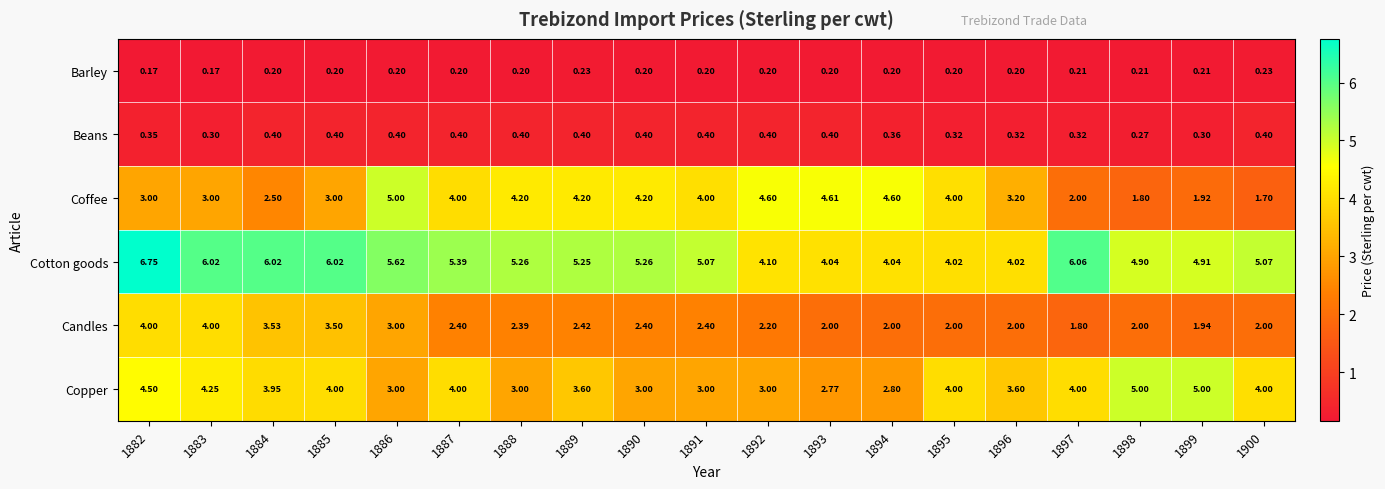

What is the minimum value shown in the chart?

0.2